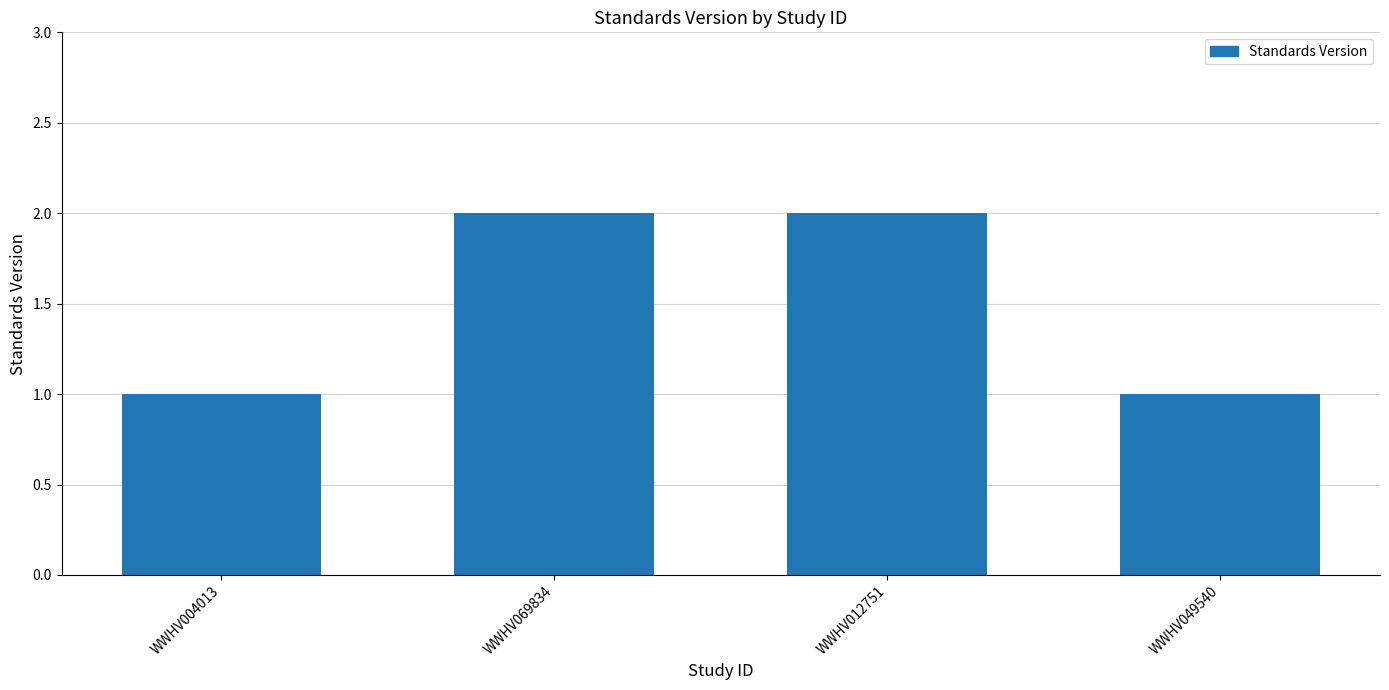

The chart shows a value of 3 at WWHV069834. True or false?

False